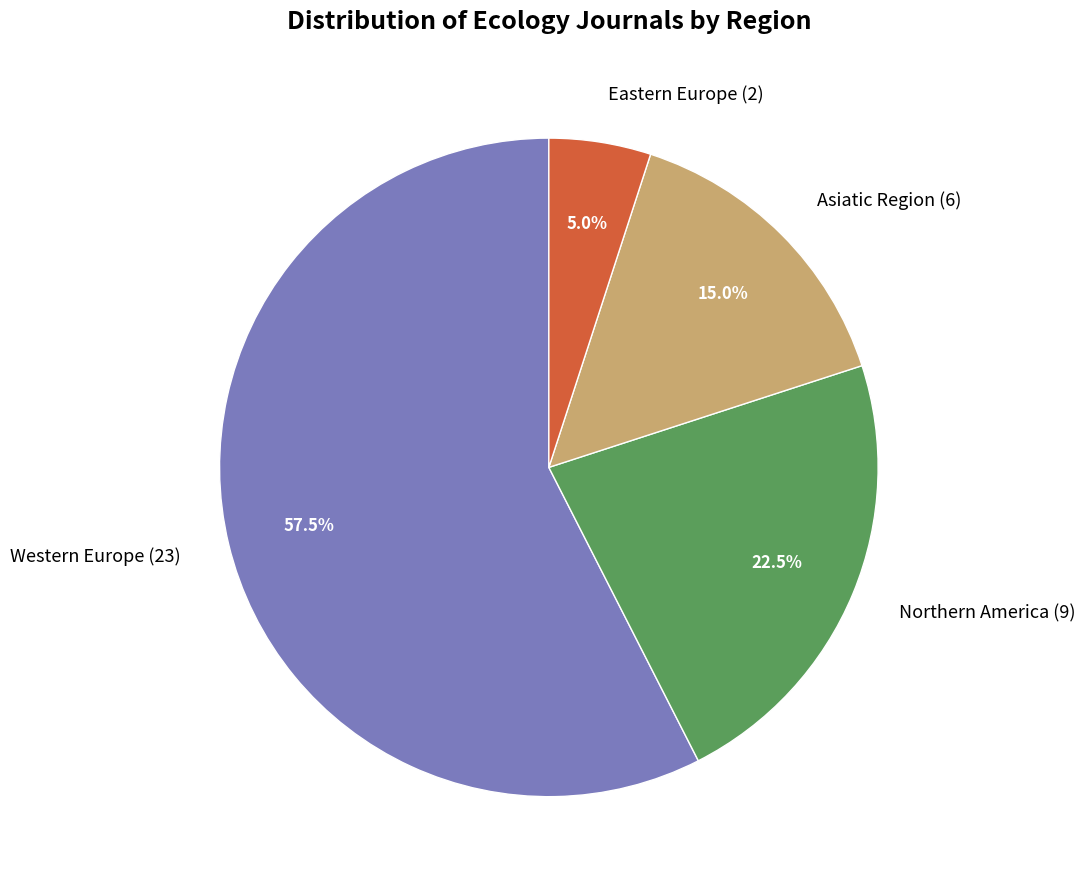

What percentage is the Eastern Europe slice, to the nearest percent?

5%